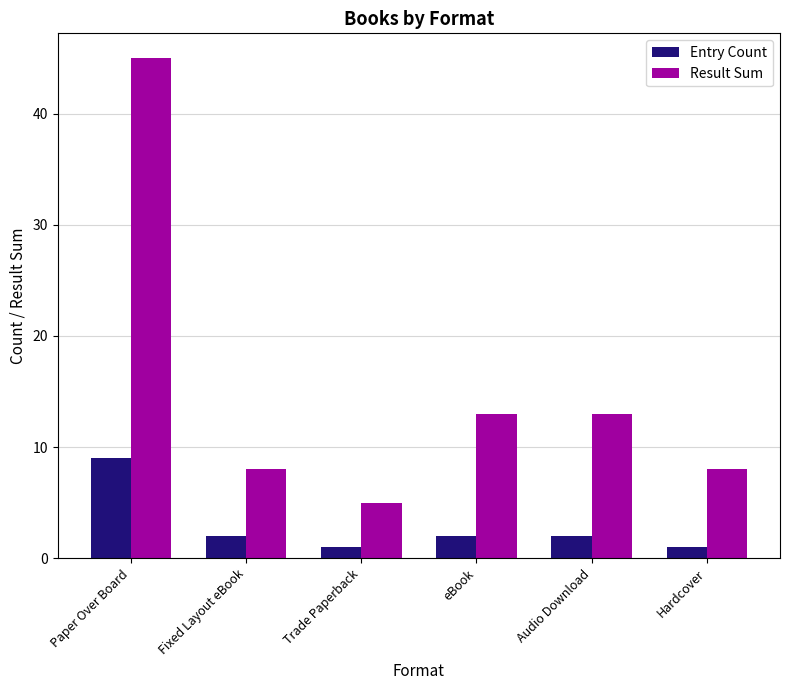

What is the average value of the Entry Count series?

3